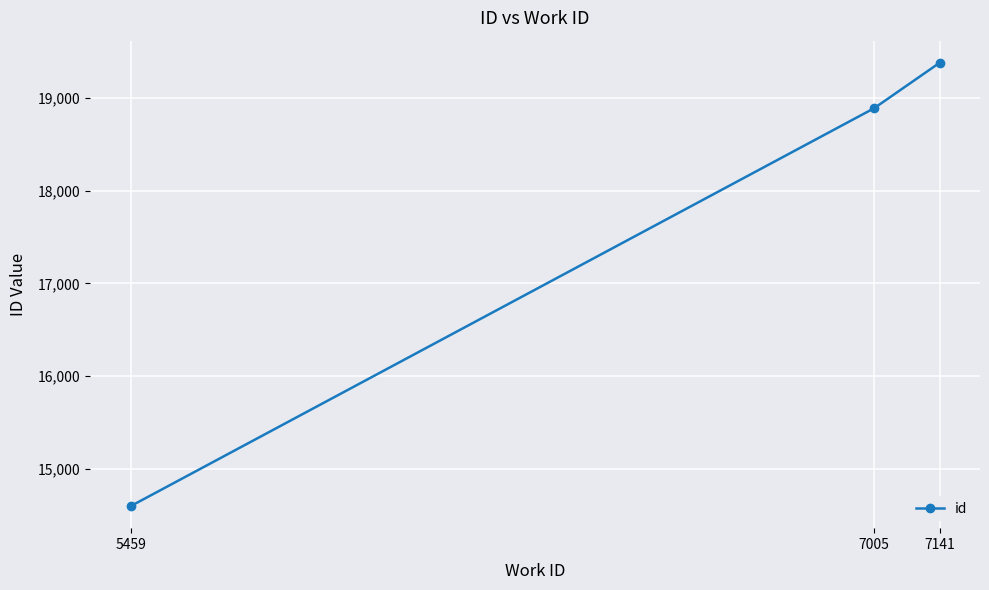

What is the value of the 3rd point from the left?

19382